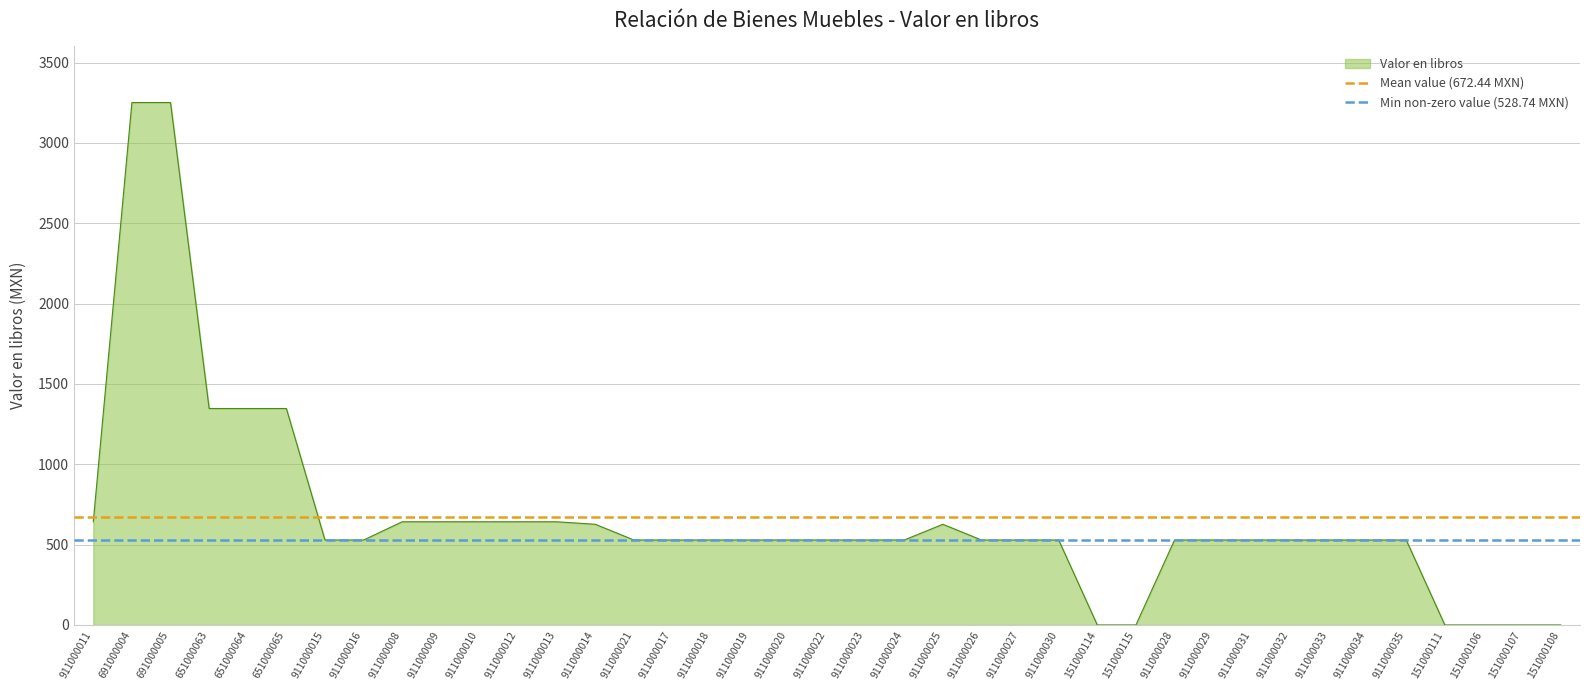

What is the lowest value of the Min non-zero value (528.74 MXN) series?

528.7